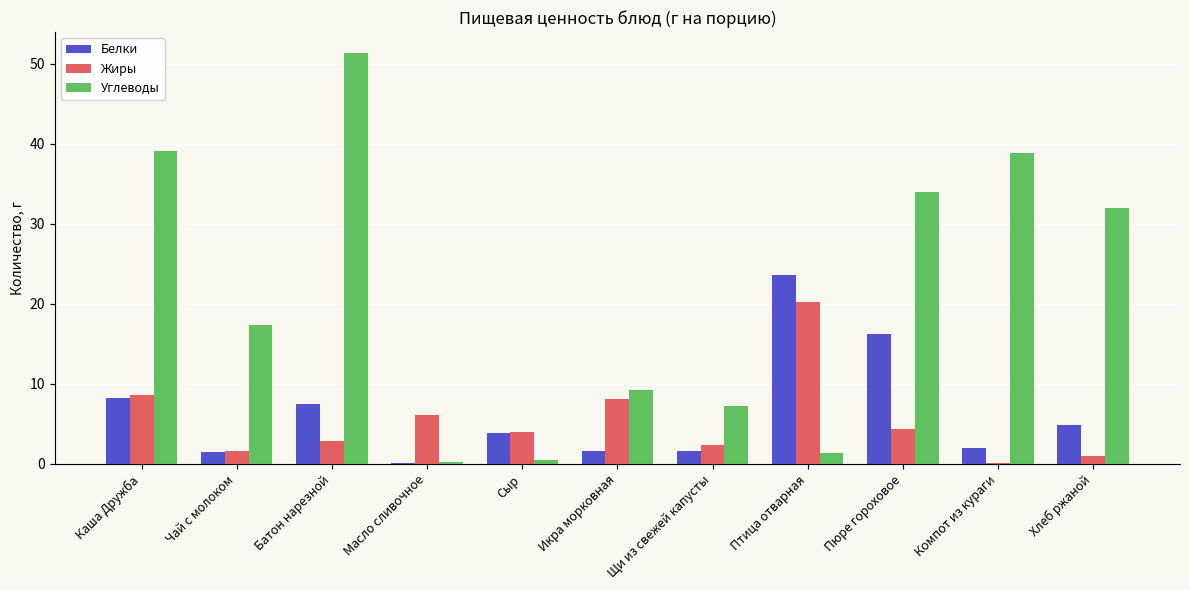

Count the number of data series in this chart.

3